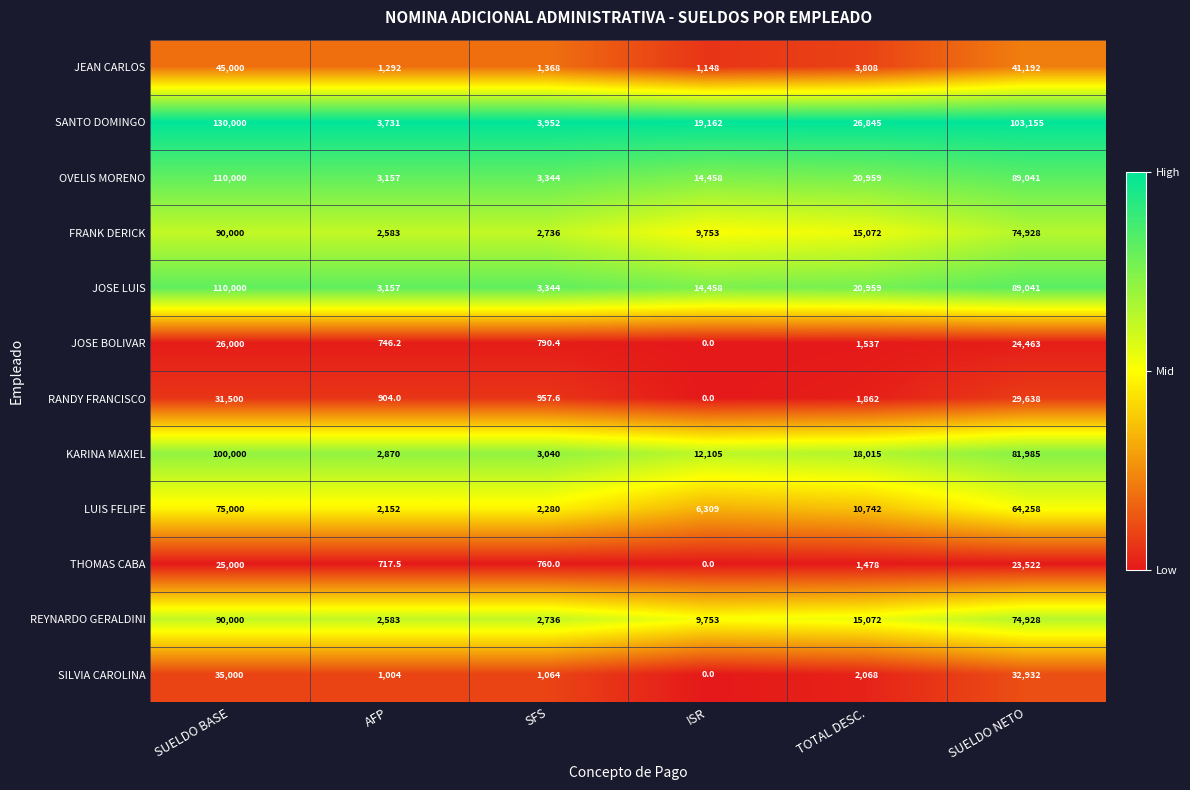

What is the total value across all series at SUELDO NETO?

729083.0